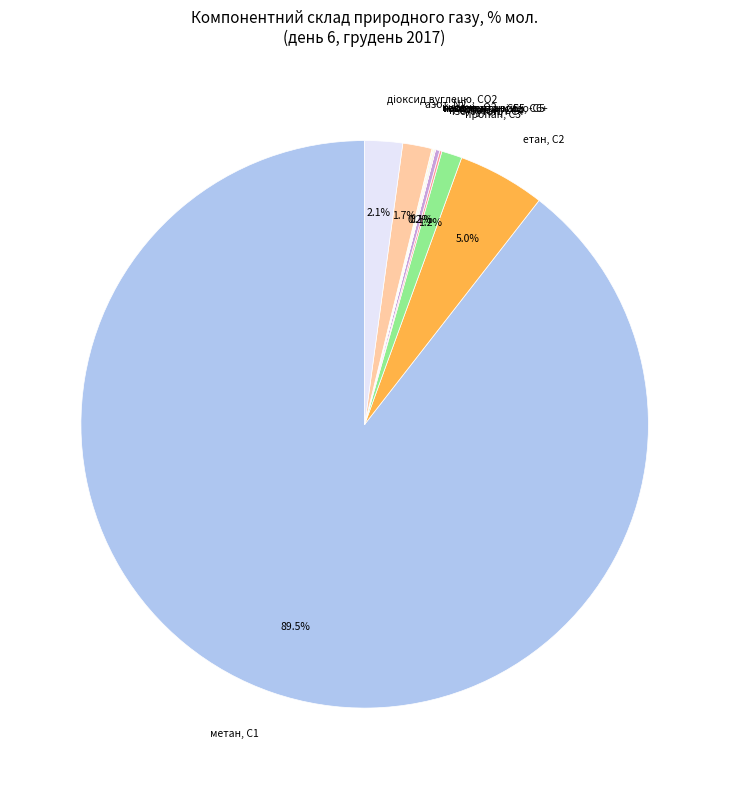

How much of the chart is everything except етан, С2?

95.0%